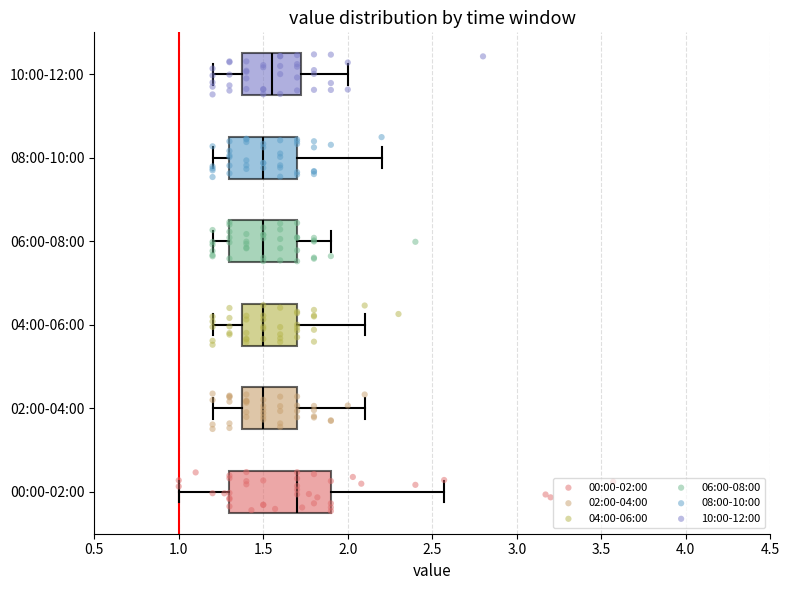

Where is the left edge of the box for 10:00-12:00 on the x-axis? The values are not printed on the chart, so give them approximately, as read against the axis.

1.40